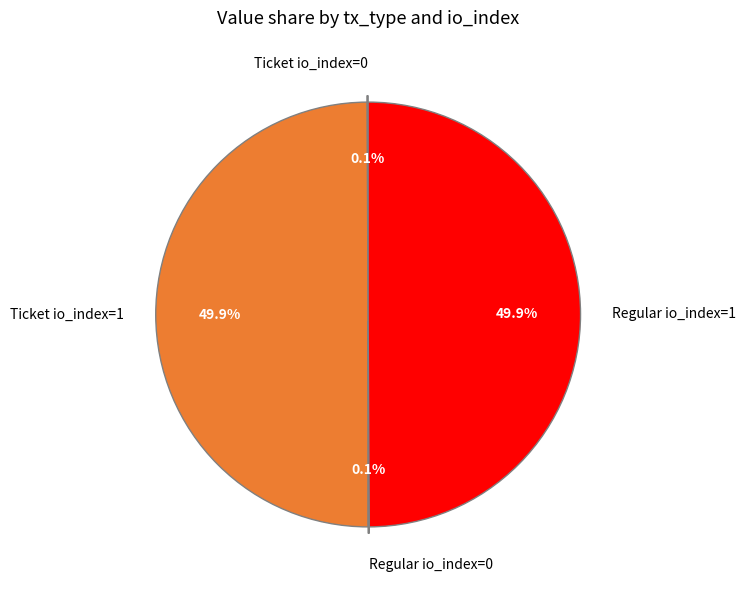

How much of the chart is everything except Ticket io_index=1?

50.1%